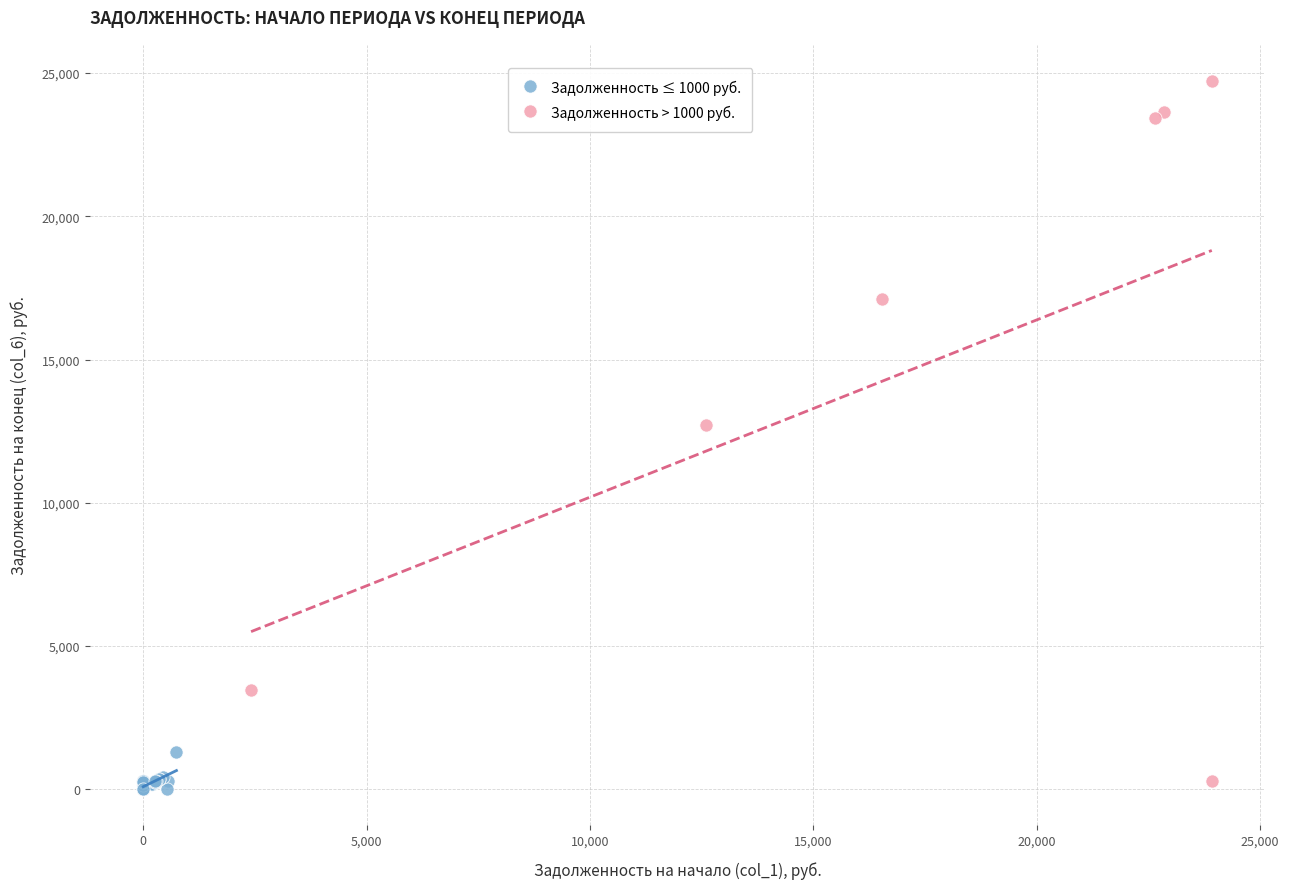

Which series reaches the maximum Y coordinate?

Задолженность > 1000 руб.